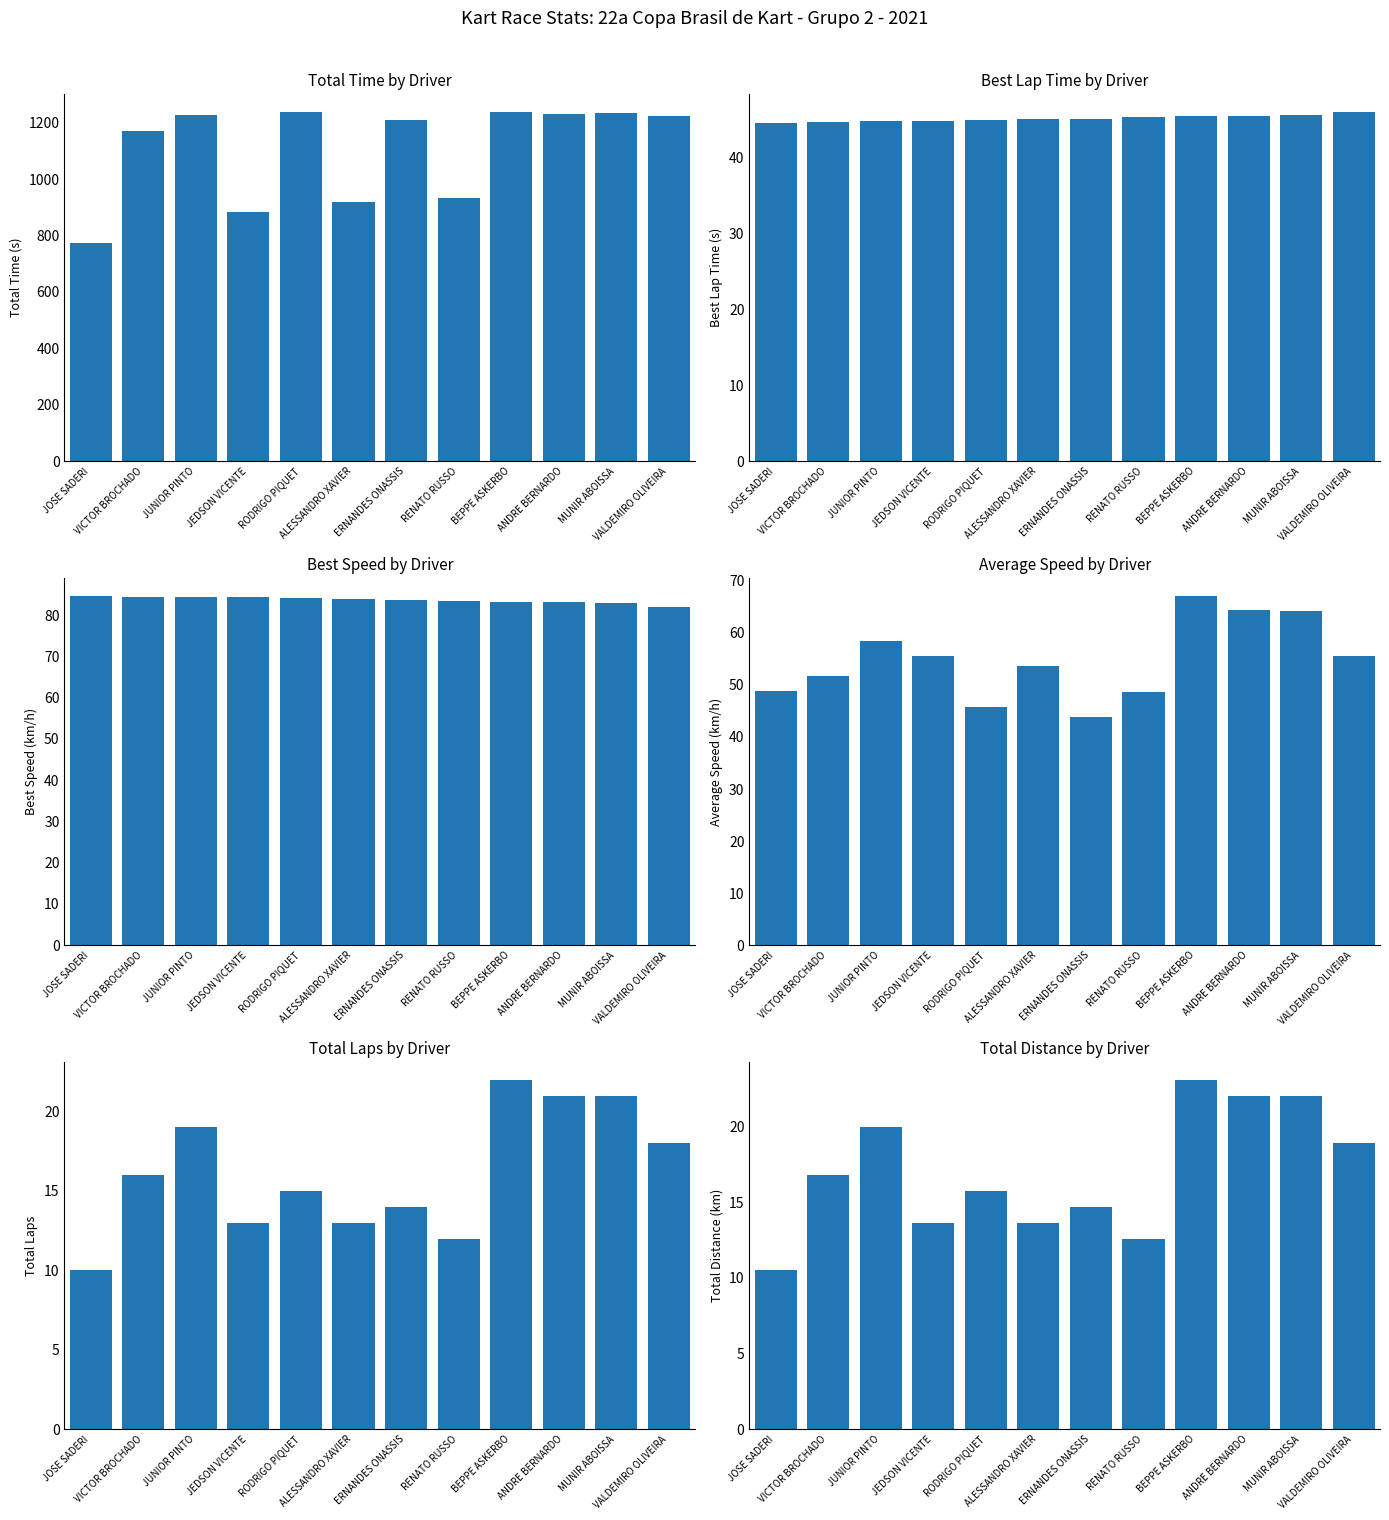

At how many categories does at least one series exceed 1058?

8